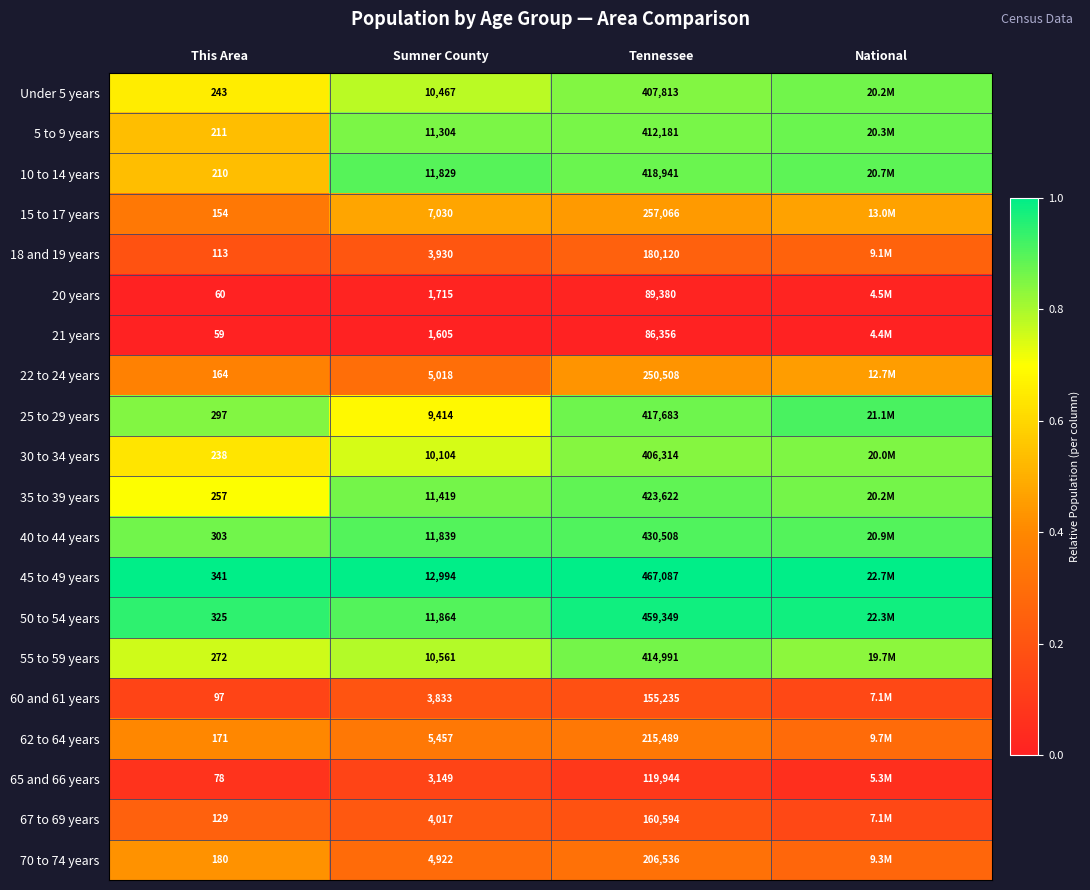

Is the value of 15 to 17 years at This Area greater than the value of 60 and 61 years at This Area?

Yes